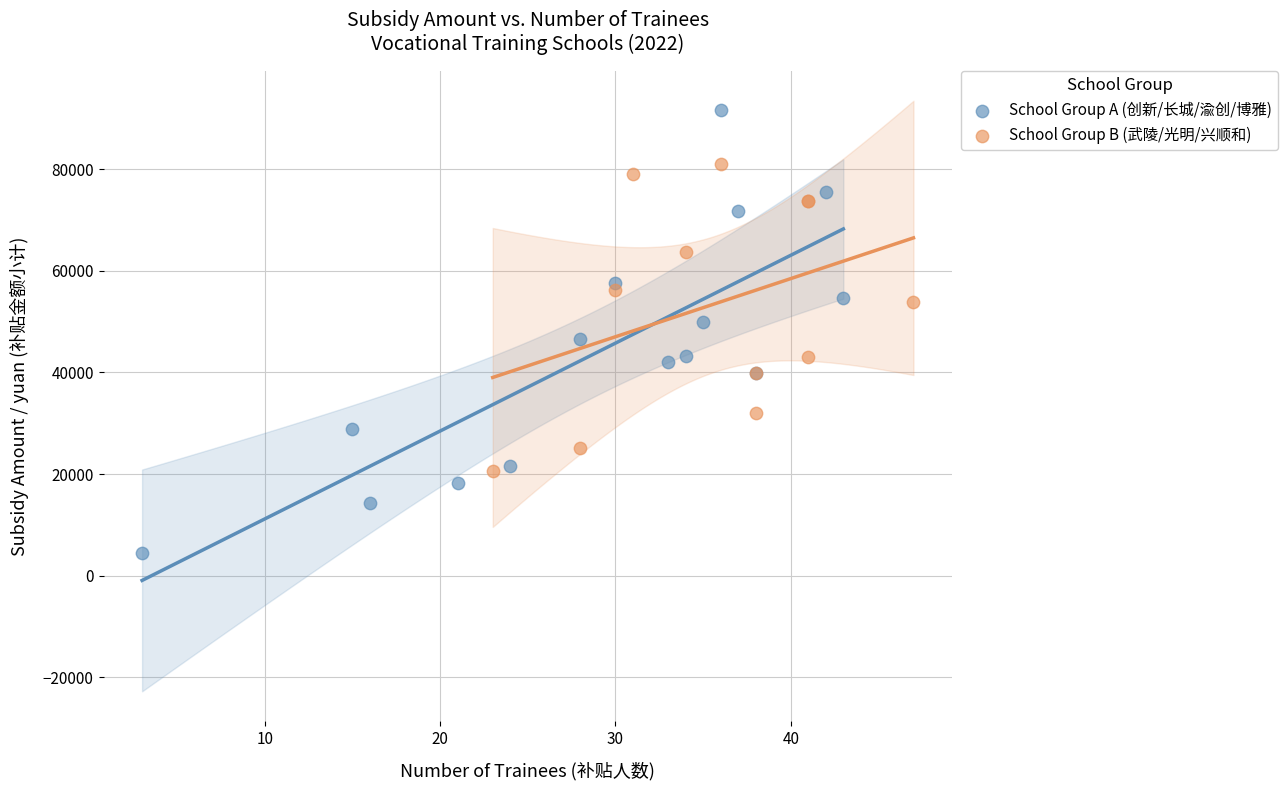

Which series reaches the maximum Y coordinate?

School Group A (创新/长城/渝创/博雅)